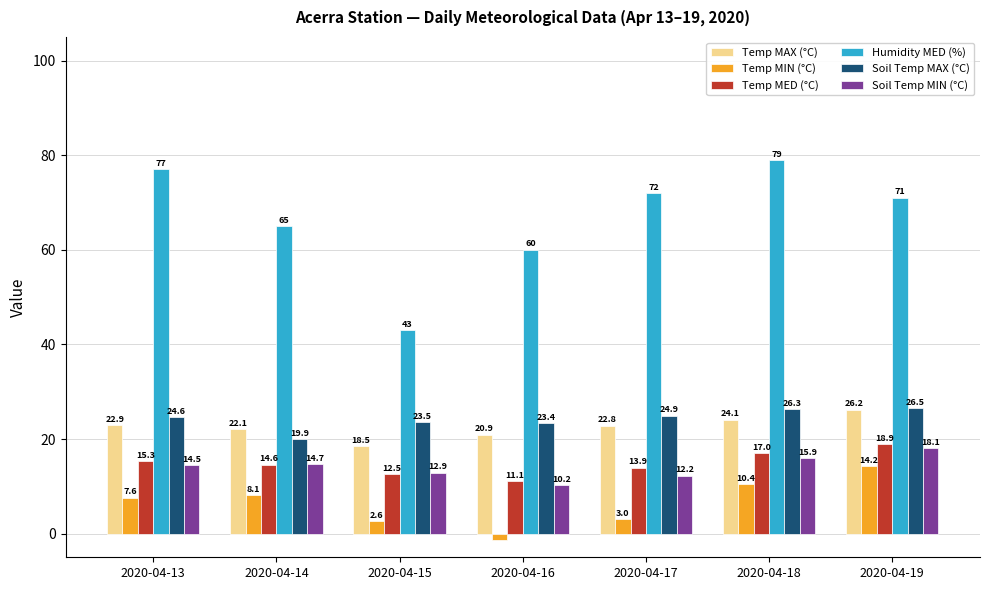

What are all the series names shown in the legend?

Temp MAX (°C), Temp MIN (°C), Temp MED (°C), Humidity MED (%), Soil Temp MAX (°C), Soil Temp MIN (°C)